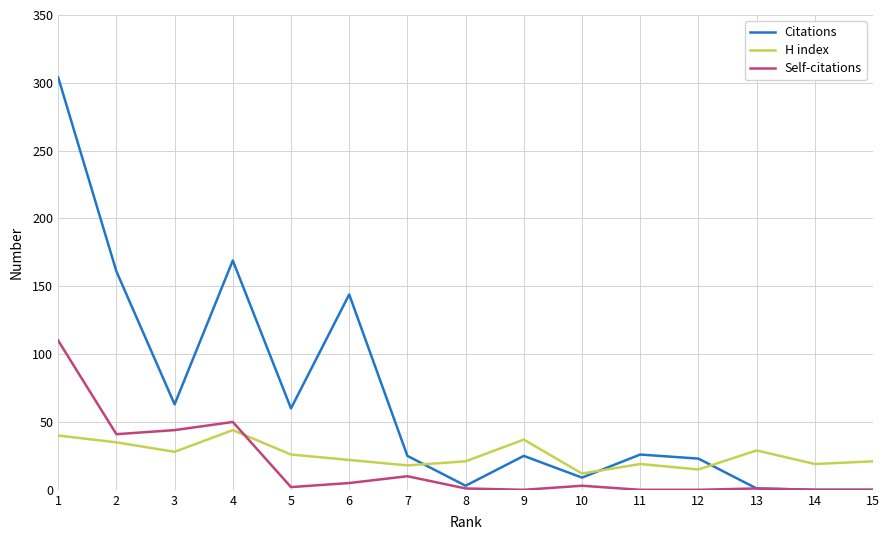

Rank the series by their average value, from highest to lowest.

Citations, H index, Self-citations